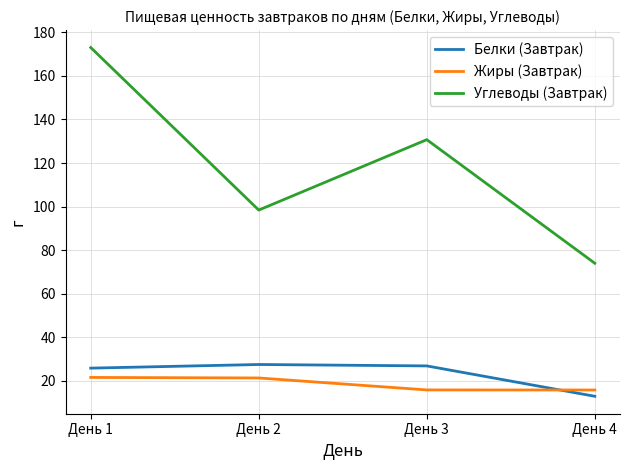

Does the chart have visible grid lines?

Yes